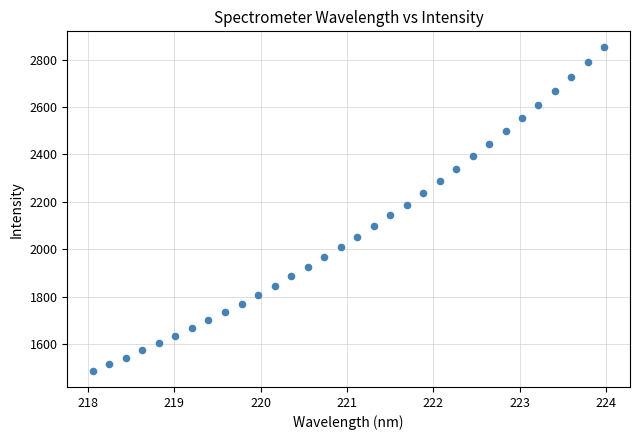

What is the range of Y values (max minus min)?

1363.6